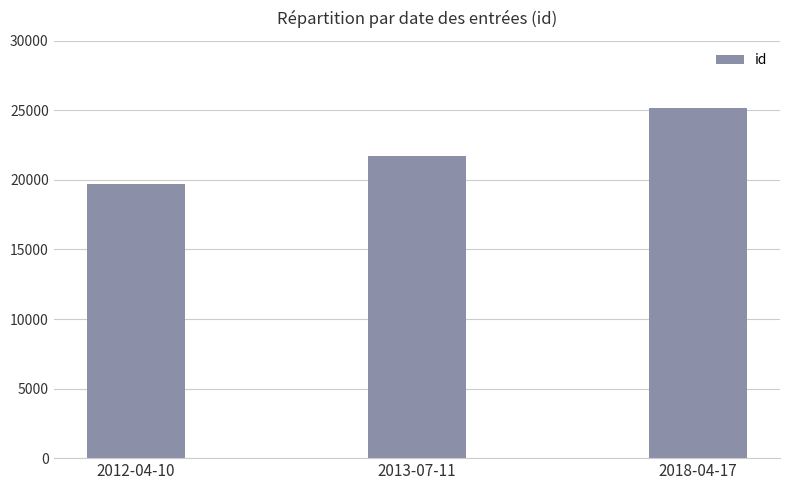

At which label is the value closest to 22422?

2013-07-11